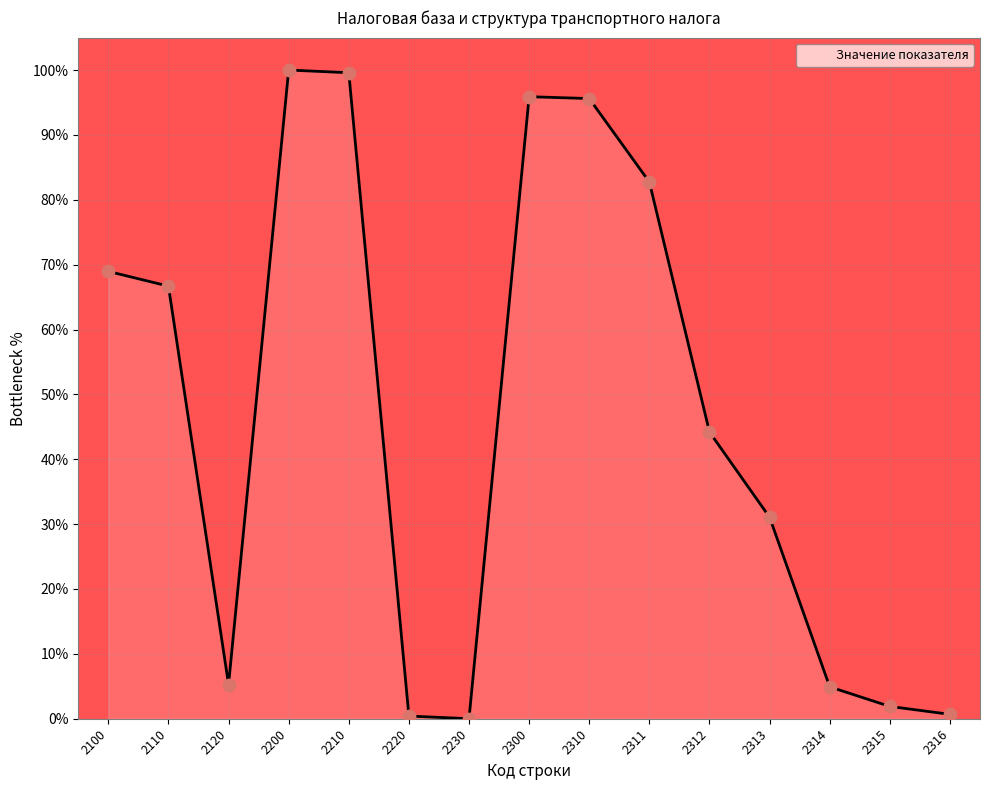

What is the change in value from 2110 to 2210?

+32.9